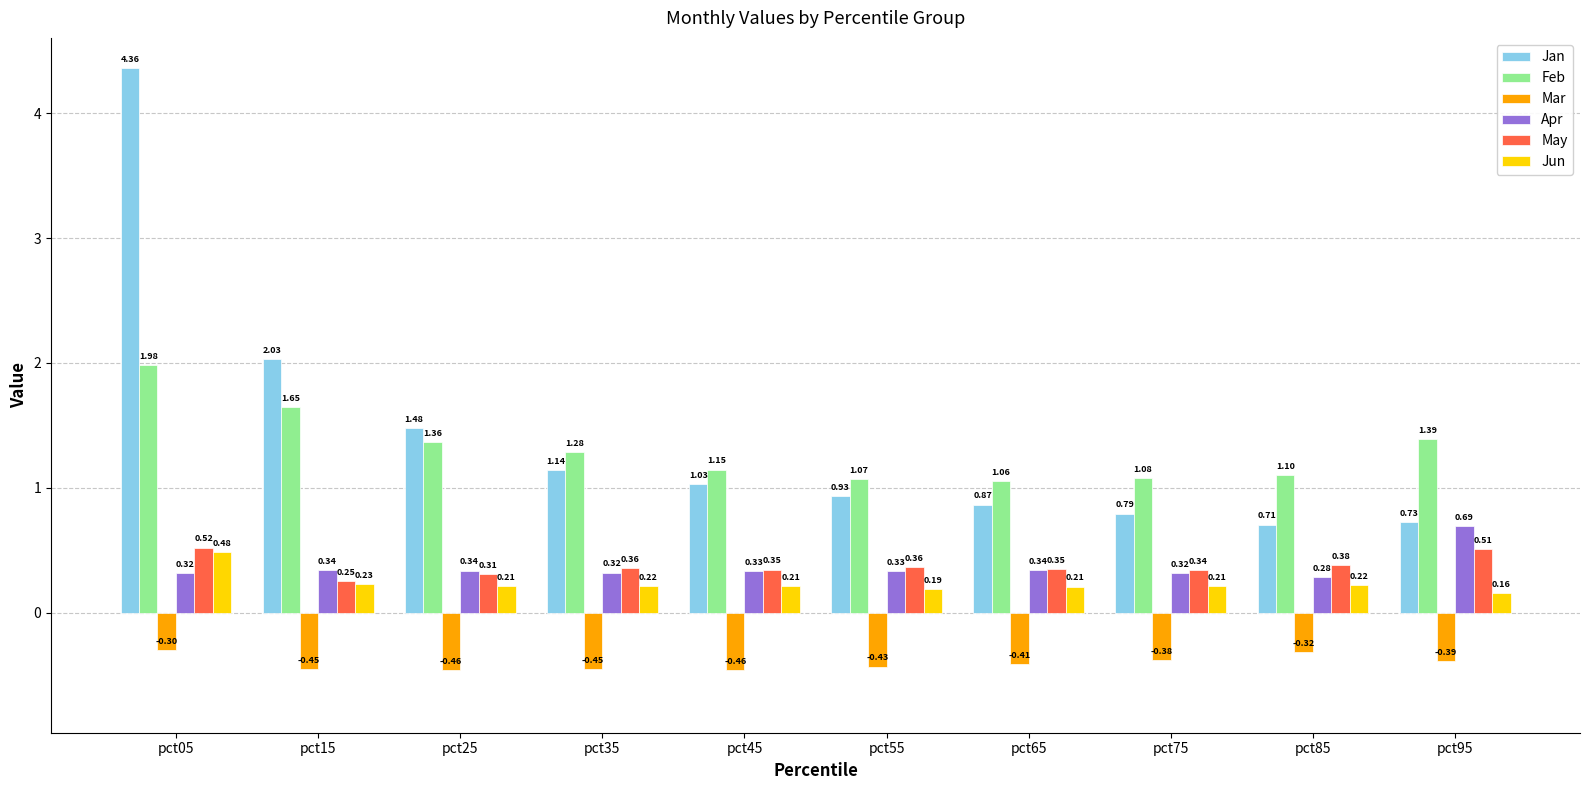

Count the Jun values in the range 0 to 1.

10